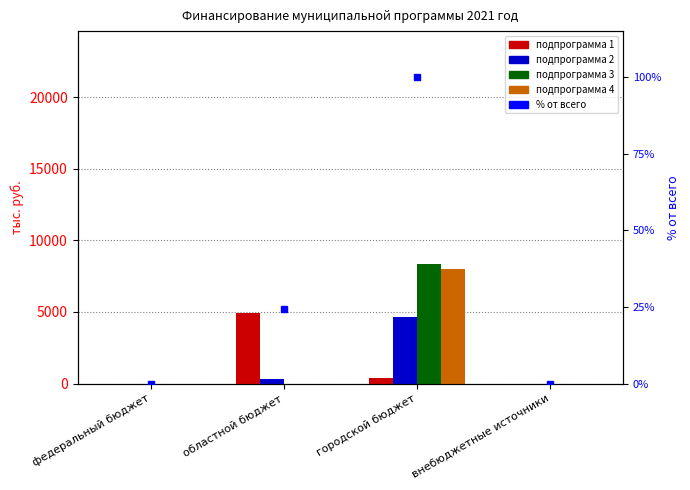

At городской бюджет, list the series in order from largest to smallest.

подпрограмма 3, подпрограмма 4, подпрограмма 2, подпрограмма 1, % от всего